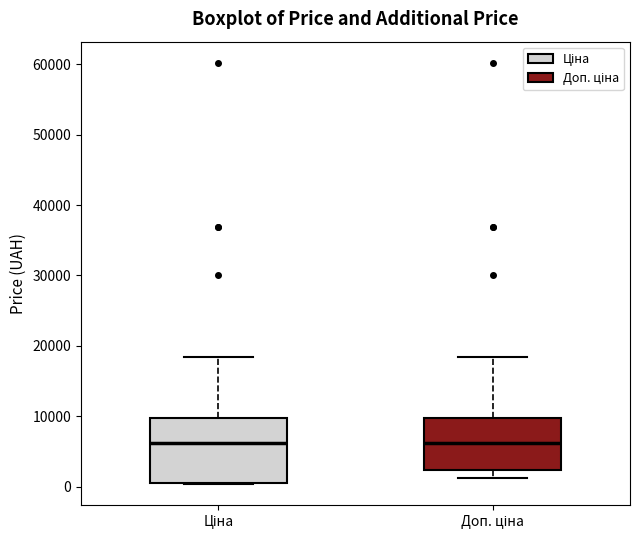

Which box is the tallest, from its lower edge to its upper edge?

Ціна